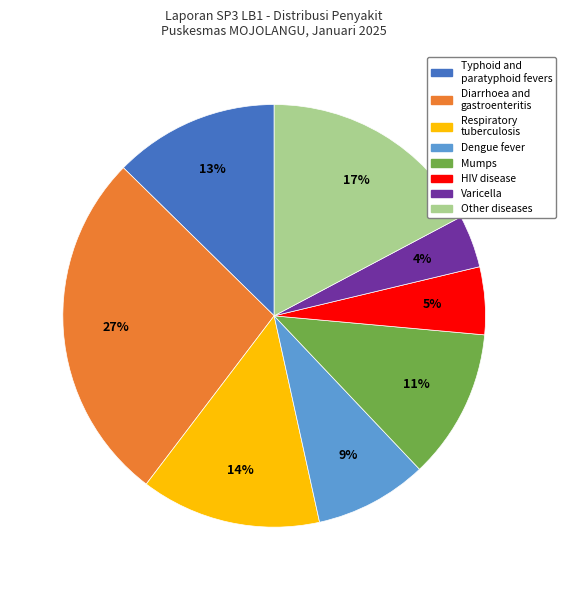

What is the largest slice in the pie chart?

Diarrhoea and gastroenteritis